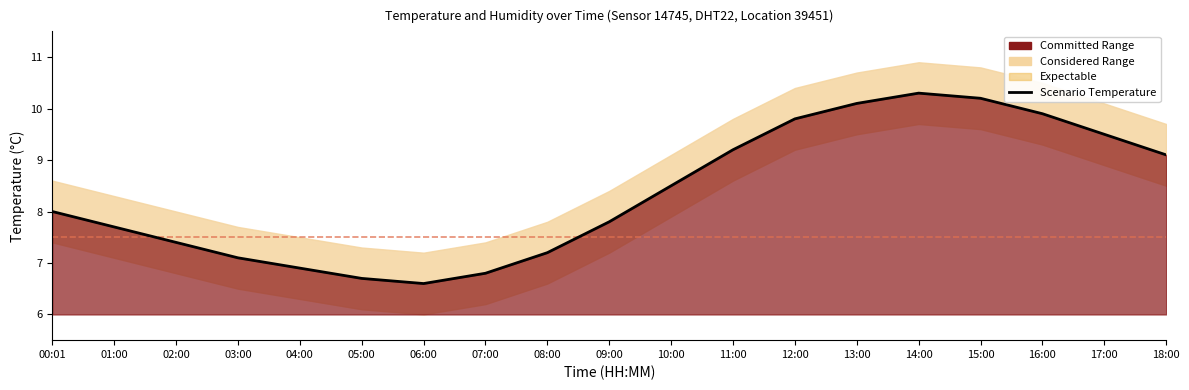

What is the minimum value shown in the chart?

6.6